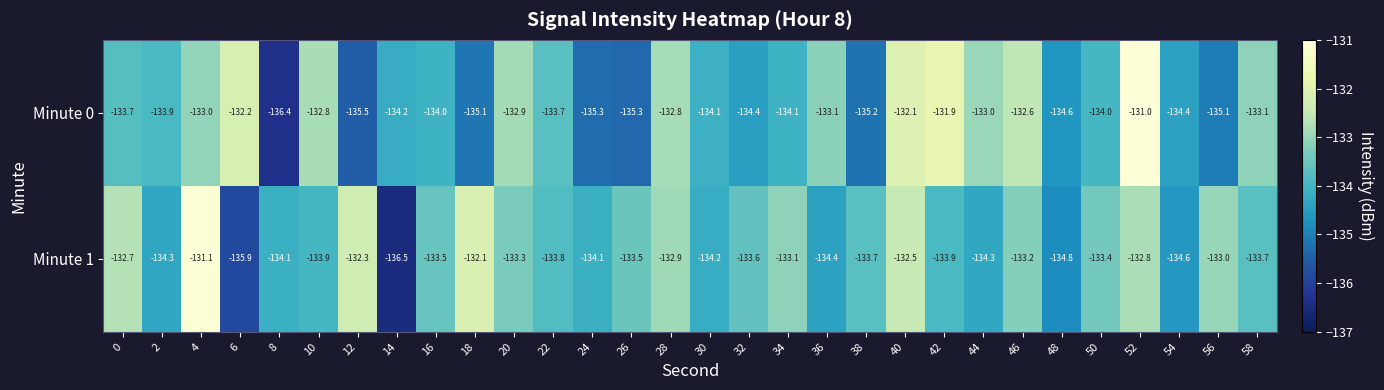

How many series are shown in this chart?

2